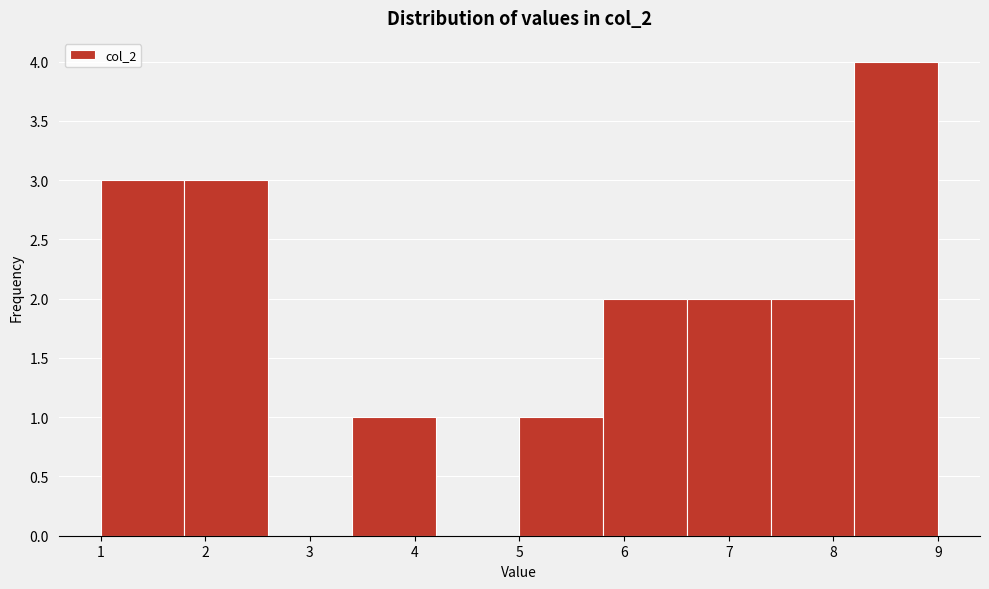

Over which range of the x-axis is the bar tallest?

8.2 to 9.0